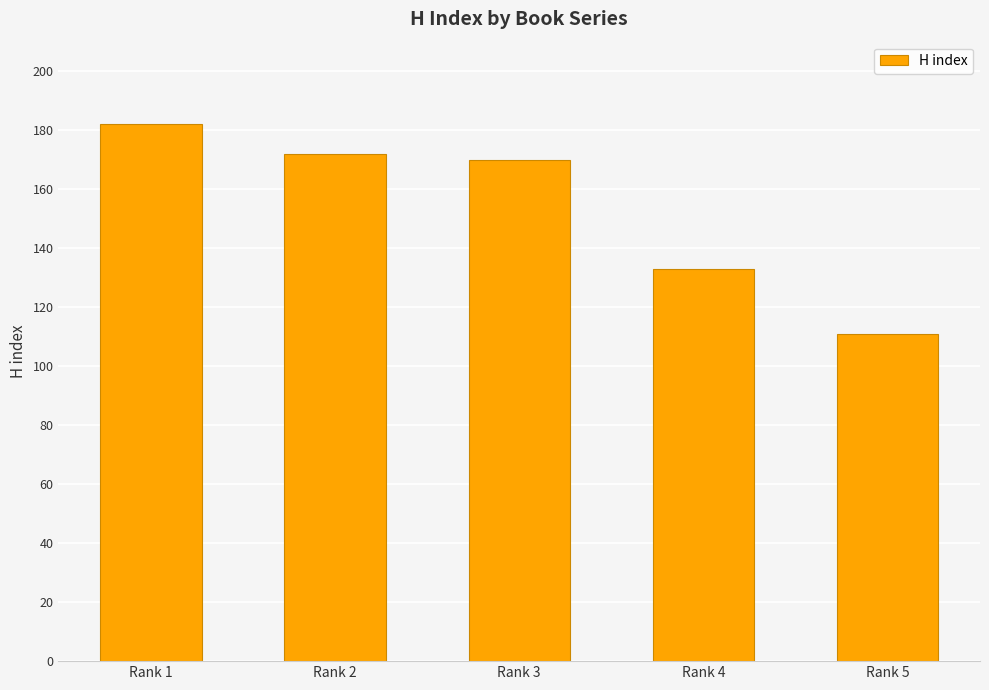

What is the ratio of the value at Rank 5 to the value at Rank 2?

0.6